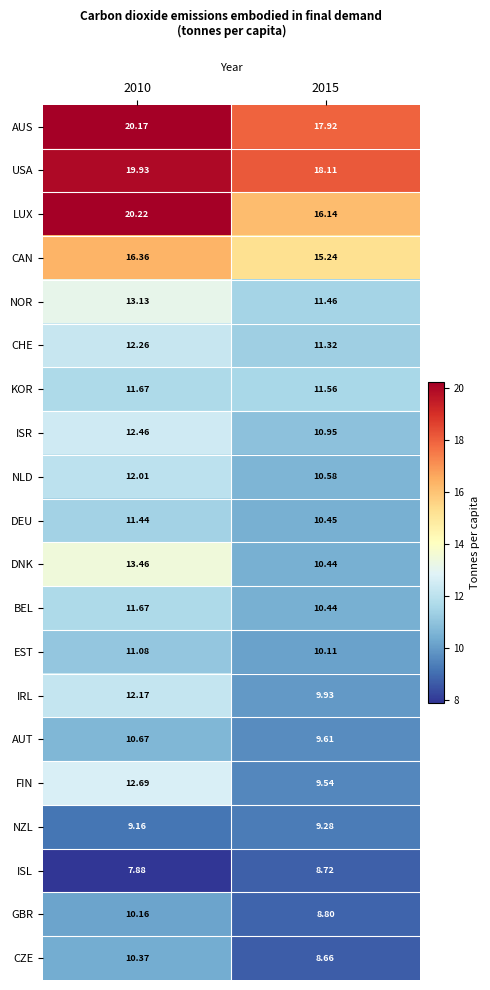

Which series has the largest total across all categories?

AUS